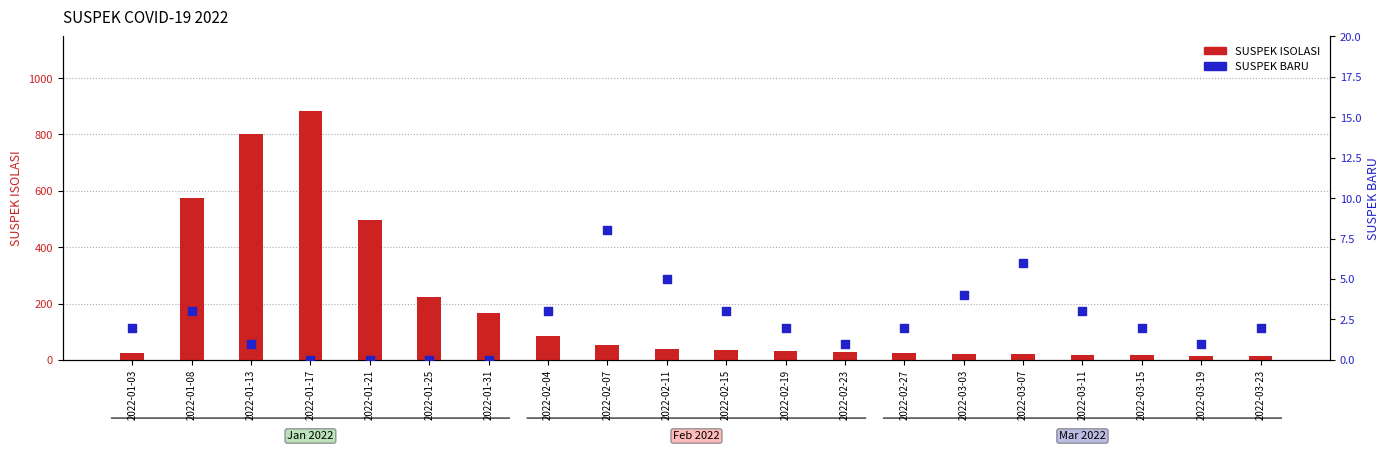

At which category is the sum across all series the highest?

2022-01-17